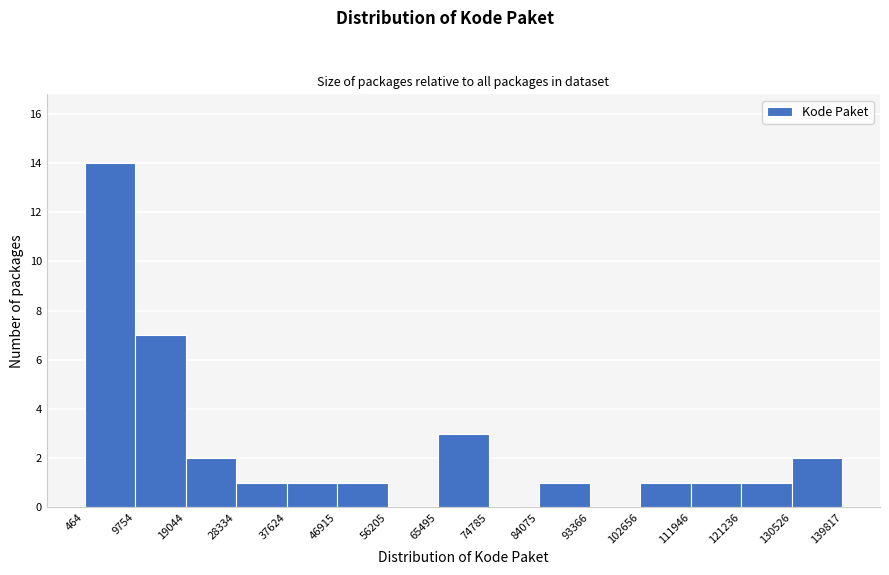

Reading left to right, list every bar in this chart as the range it spans on the x-axis followed by its height. The values are not printed on the chart, so give them approximately, as read against the axis.

464 to 9754: 14
9754 to 19044: 7
19044 to 28334: 2
28334 to 37624: 1
37624 to 46915: 1
46915 to 56205: 1
56205 to 65495: 0
65495 to 74785: 3
74785 to 84075: 0
84075 to 93366: 1
93366 to 102656: 0
102656 to 111946: 1
111946 to 121236: 1
121236 to 130526: 1
130526 to 139817: 2